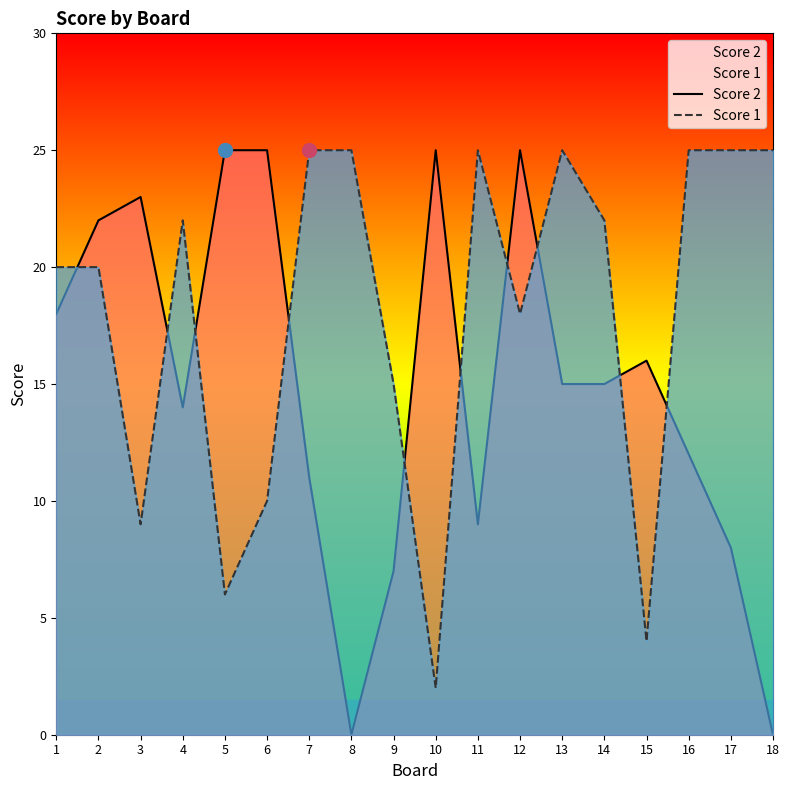

Which series has the widest spread of values?

Score 2